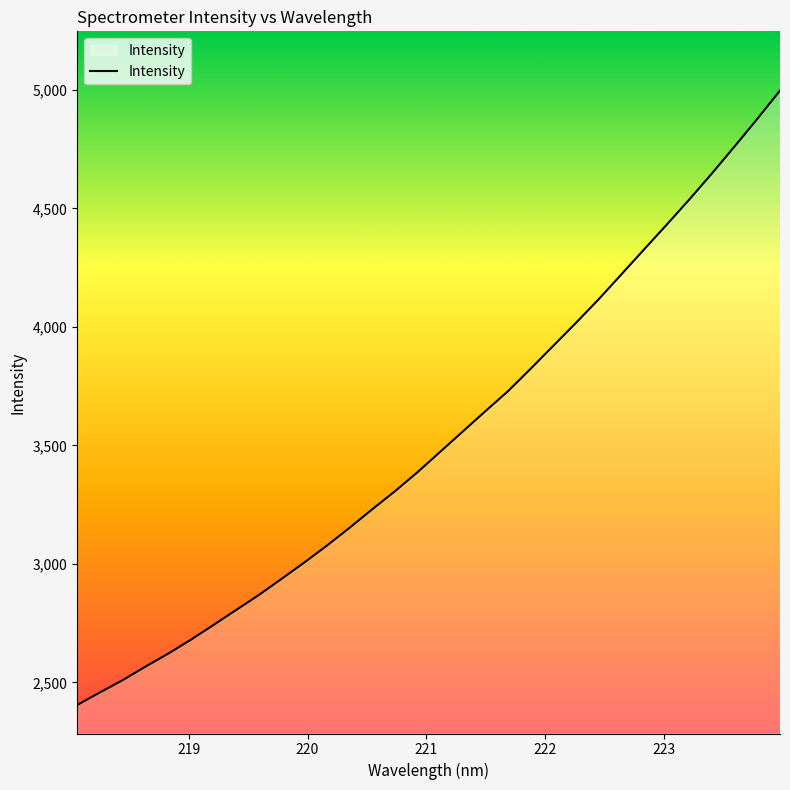

What is the smallest value displayed?

2404.1